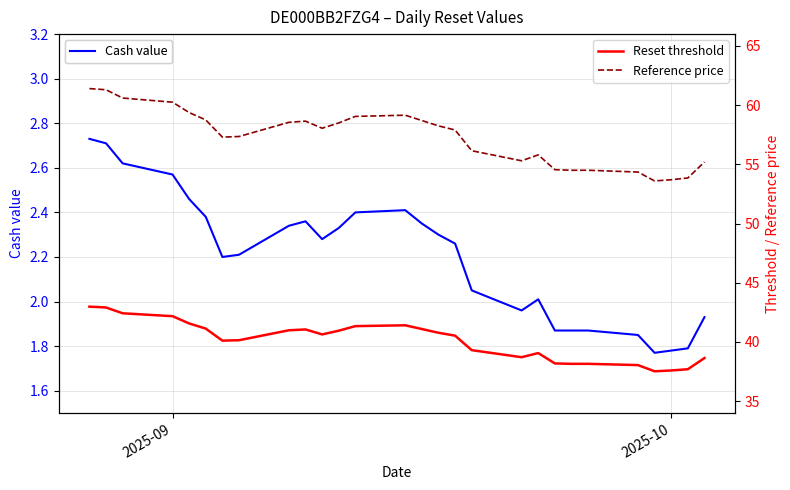

How many interior local valleys does the Cash value series have?

4